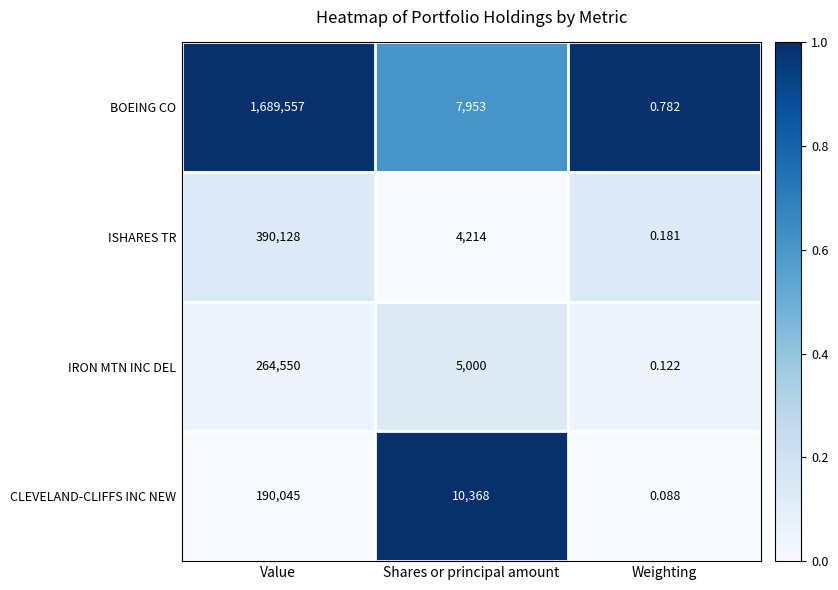

Which series changed the most between Shares or principal amount and Weighting?

CLEVELAND-CLIFFS INC NEW